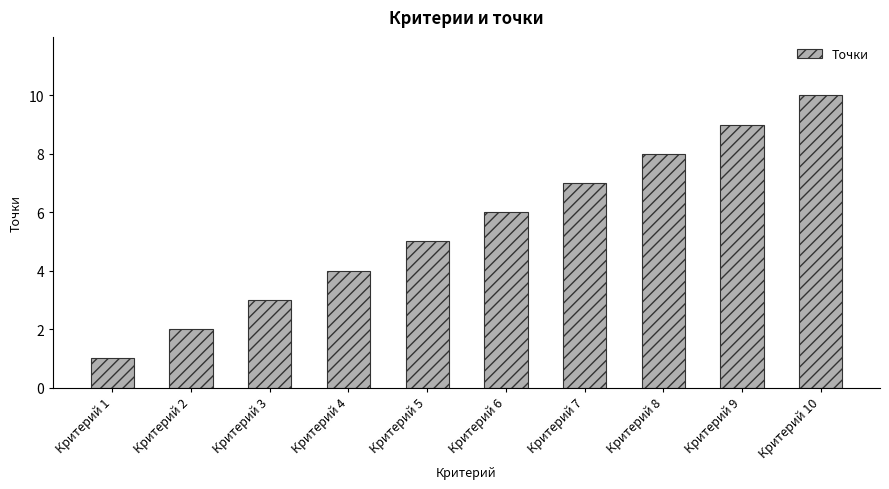

Read the value at Критерий 9.

9